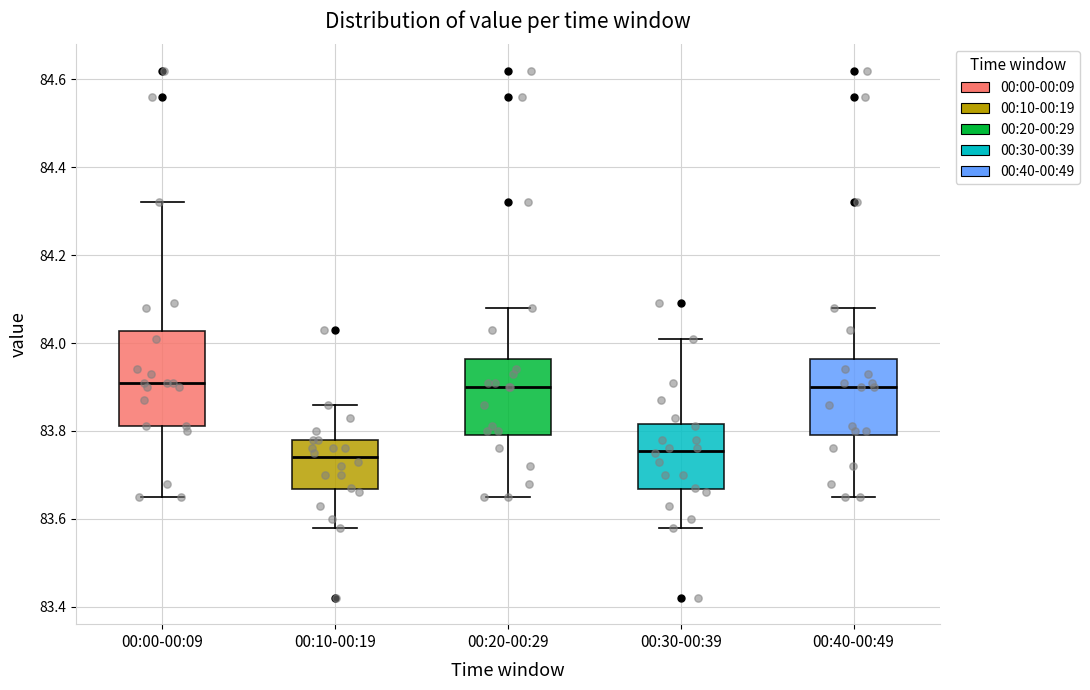

Reading left to right, read every box against the y-axis: the position of its median line, the range the box covers, and the ends of its whiskers. The values are not printed on the chart, so give them approximately, as read against the axis.

00:00-00:09: median 83.92, box 83.82 to 84.02, whiskers 83.66 to 84.32
00:10-00:19: median 83.74, box 83.66 to 83.78, whiskers 83.58 to 83.86
00:20-00:29: median 83.90, box 83.80 to 83.96, whiskers 83.66 to 84.08
00:30-00:39: median 83.76, box 83.66 to 83.82, whiskers 83.58 to 84.02
00:40-00:49: median 83.90, box 83.80 to 83.96, whiskers 83.66 to 84.08